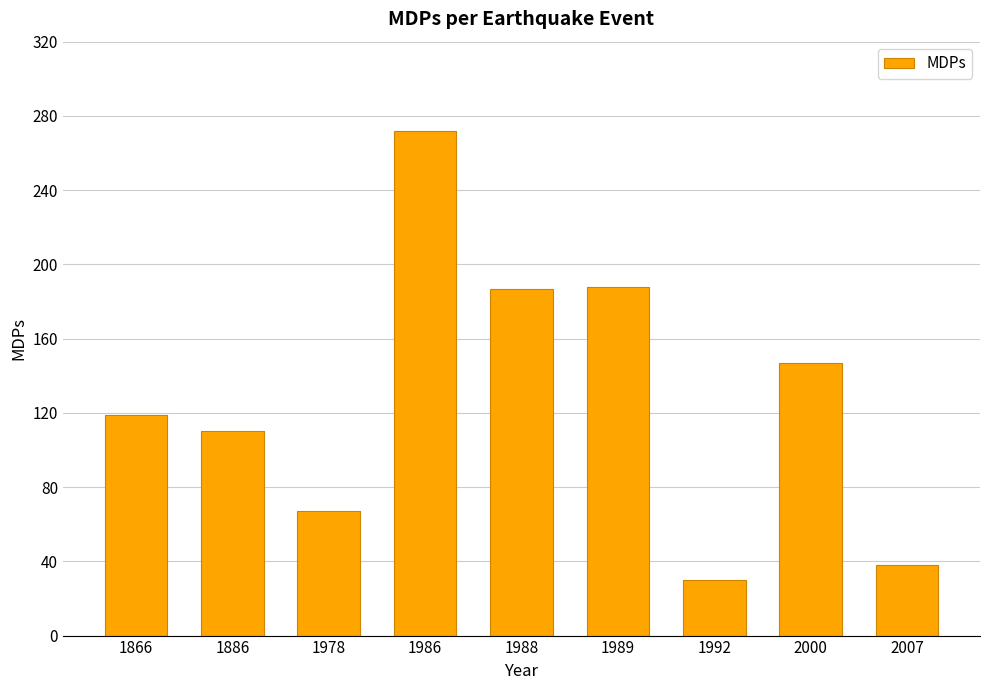

Between 2007 and 1992, which is larger?

2007